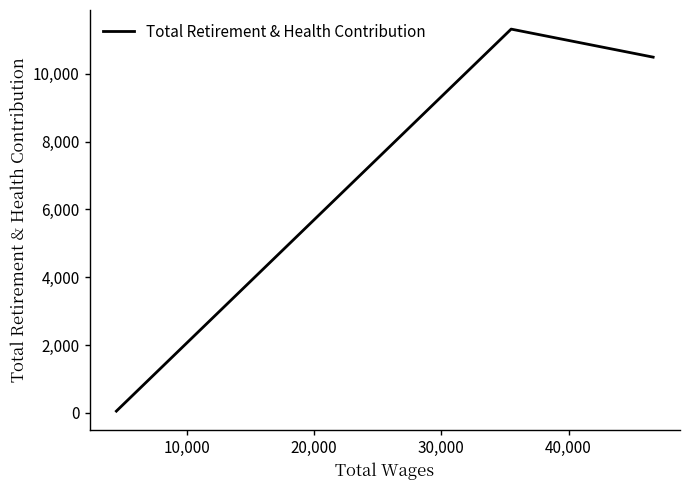

Reading right to left, transcribe all the data shown in this chart.

10492	11319	55